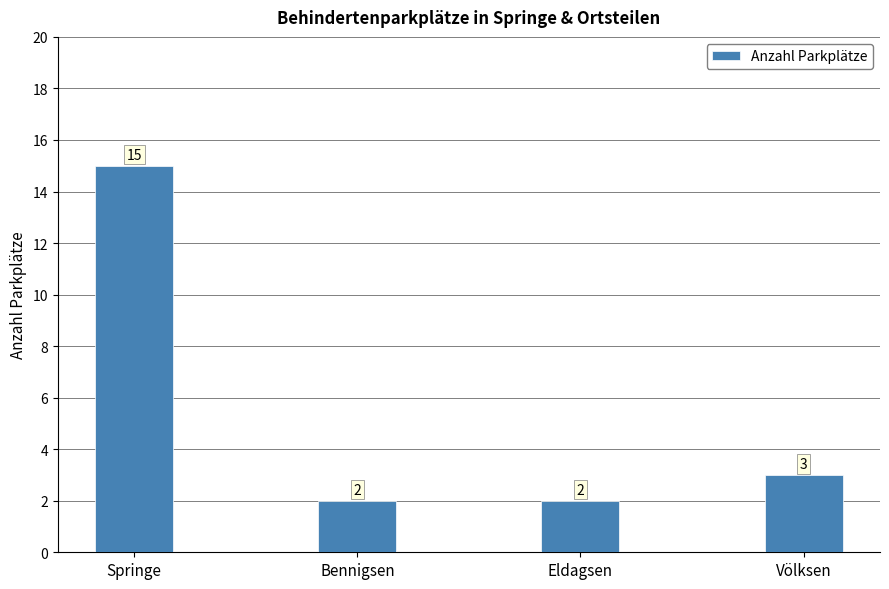

Where does the data first go above 3?

Springe